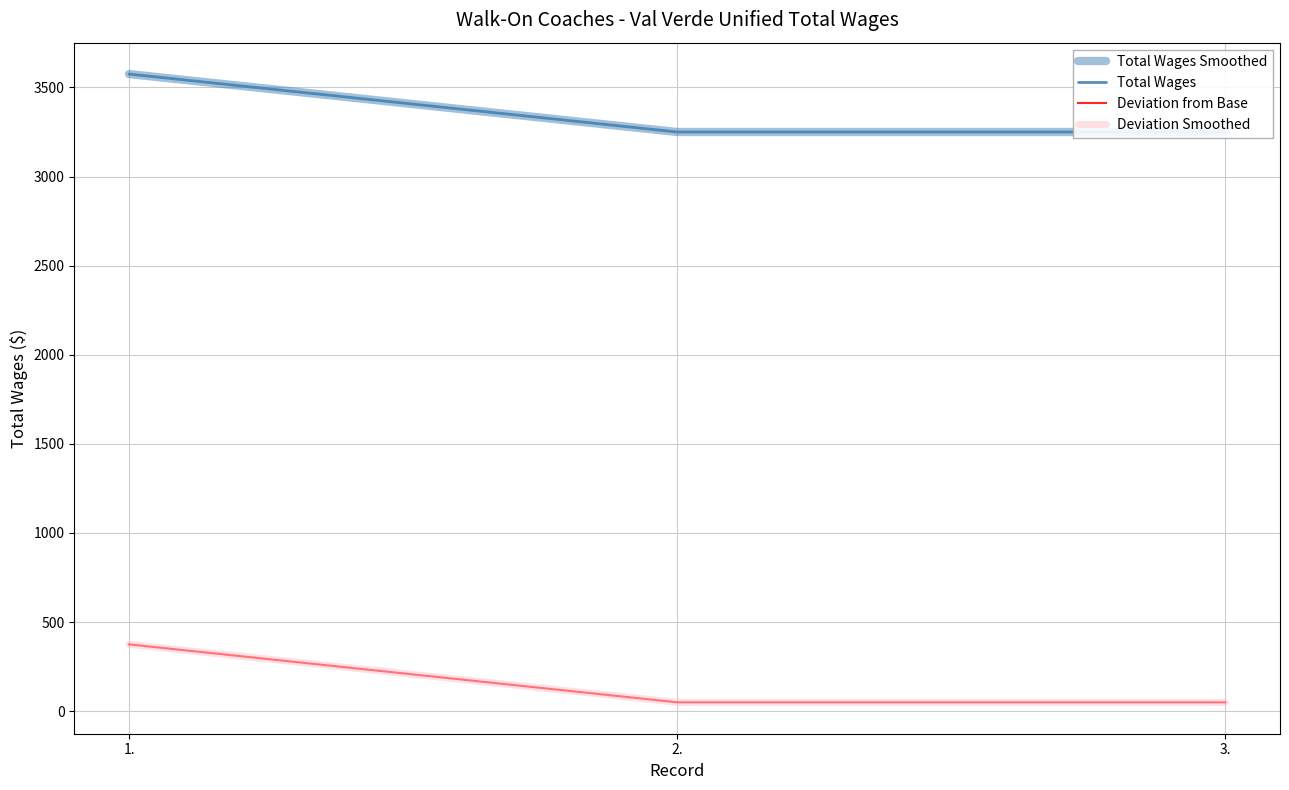

Rank the series at 3. from lowest to highest value.

Deviation from Base, Deviation Smoothed, Total Wages Smoothed, Total Wages